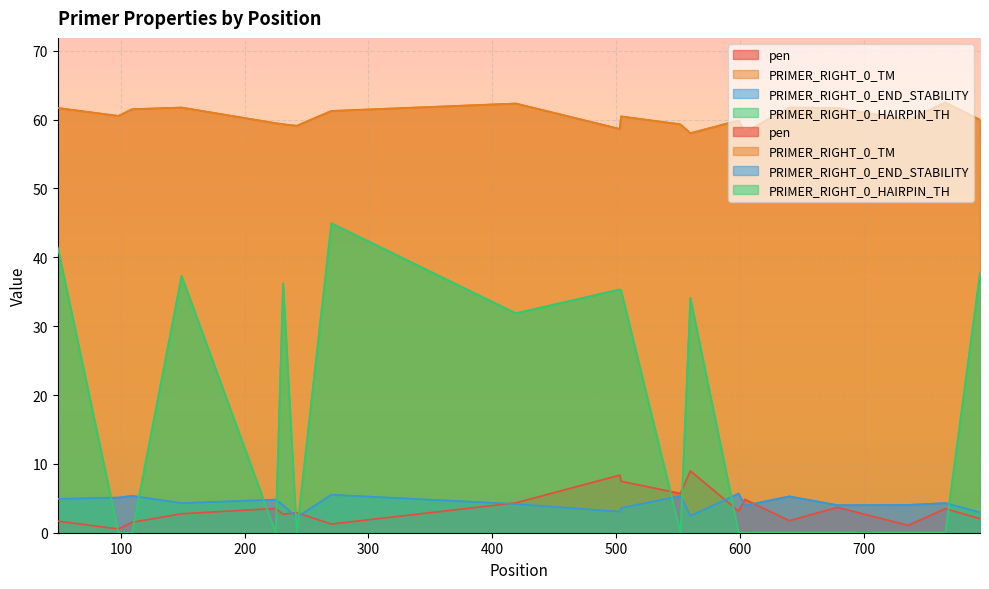

How many interior local valleys does the pen series have?

7